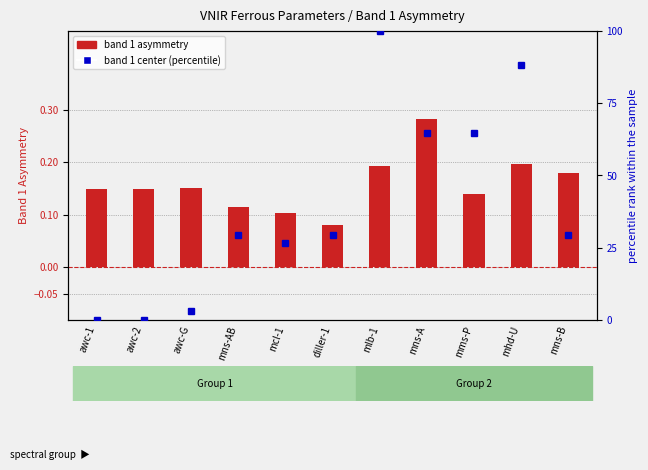

Which series has the widest spread of values?

band 1 center (percentile)